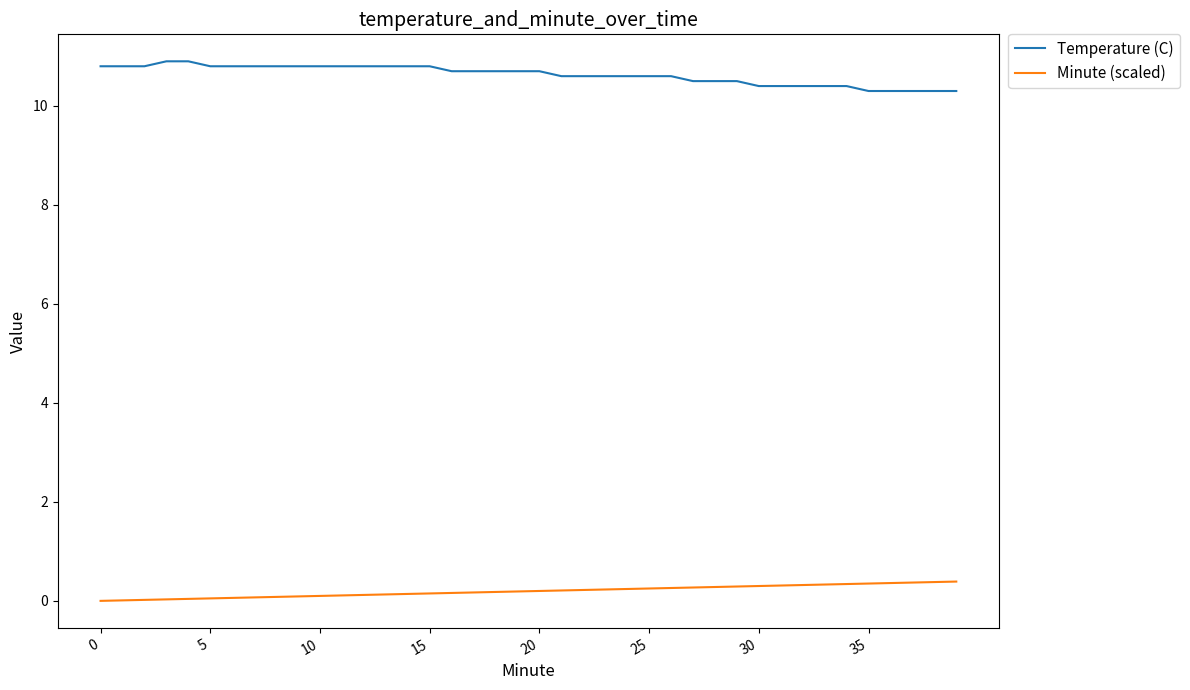

What is the maximum value for Temperature (C)?

10.9